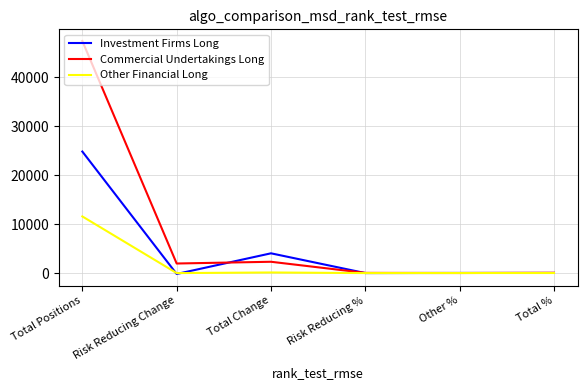

What value does the Investment Firms Long series have at Total %?

29.6